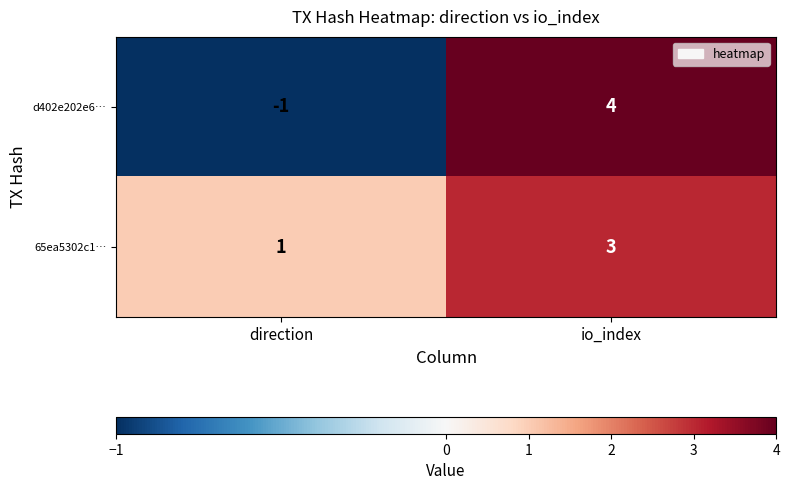

What value does the d402e202e6… series have at io_index?

4